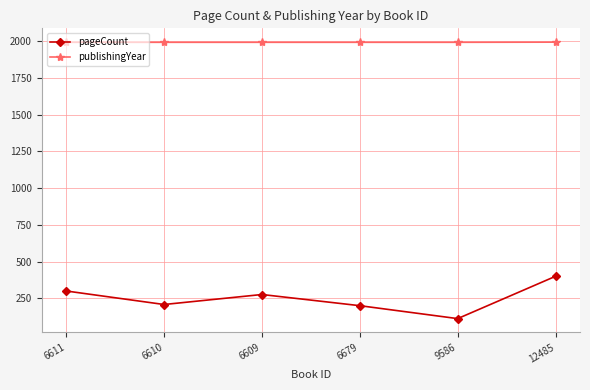

Which series changed the most between 6611 and 12485?

pageCount